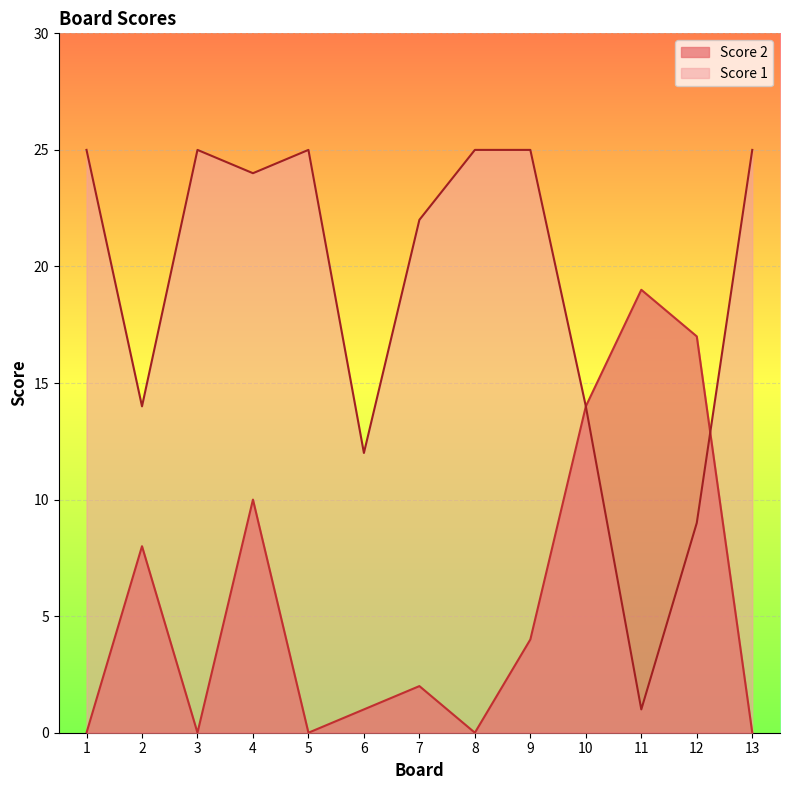

Reading right to left, what are all the values shown in this chart?

Score 2: 0	17	19	14	4	0	2	1	0	10	0	8	0
Score 1: 25	9	1	14	25	25	22	12	25	24	25	14	25